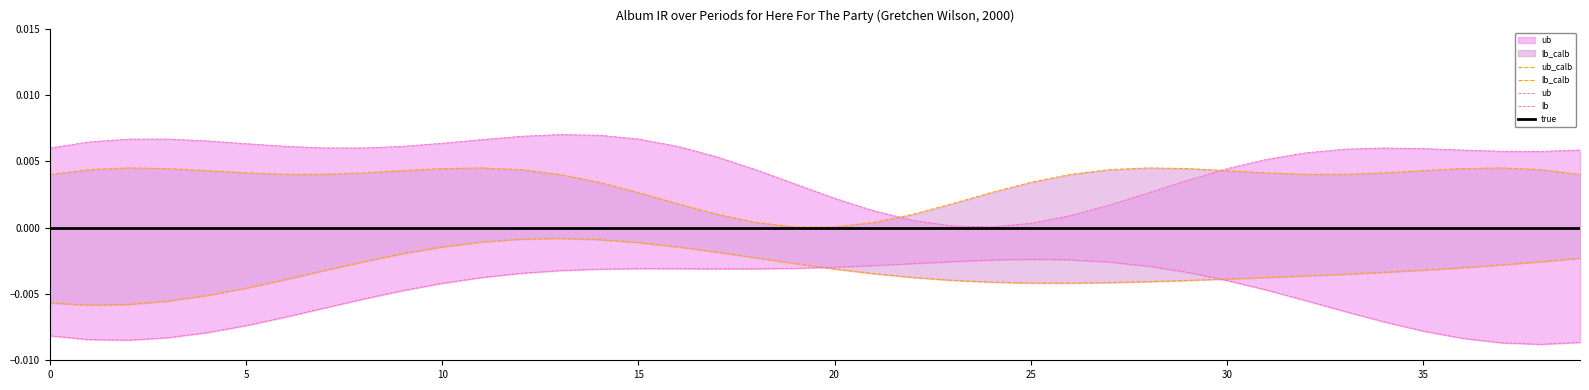

Count the number of data series in this chart.

5